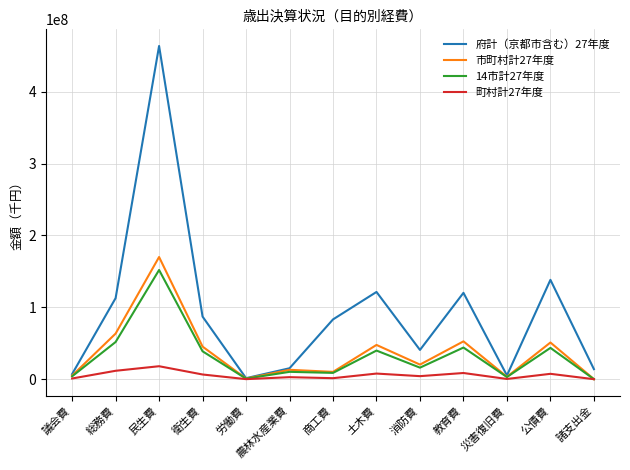

Which series has the widest spread of values?

府計（京都市含む）27年度